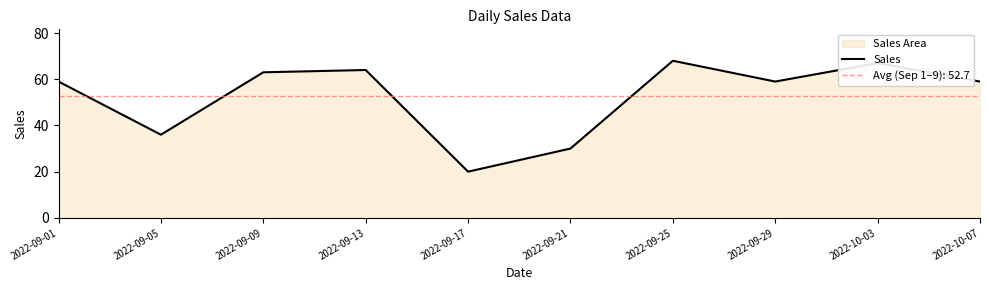

Is it true that the value at 2022-09-29 is 102?

False